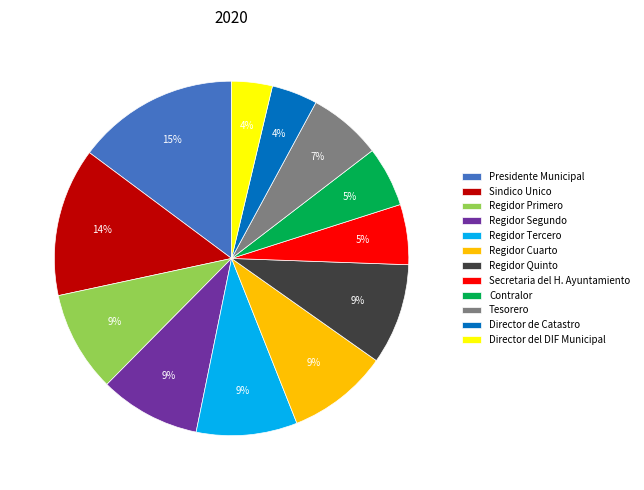

Combined, do Contralor and Regidor Segundo account for over 50%?

No